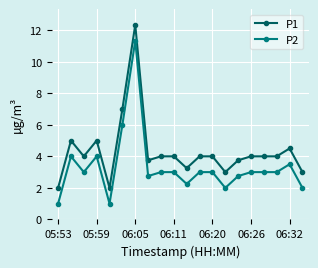

What is the difference between the second highest and second lowest values in the P1 series?

5.0